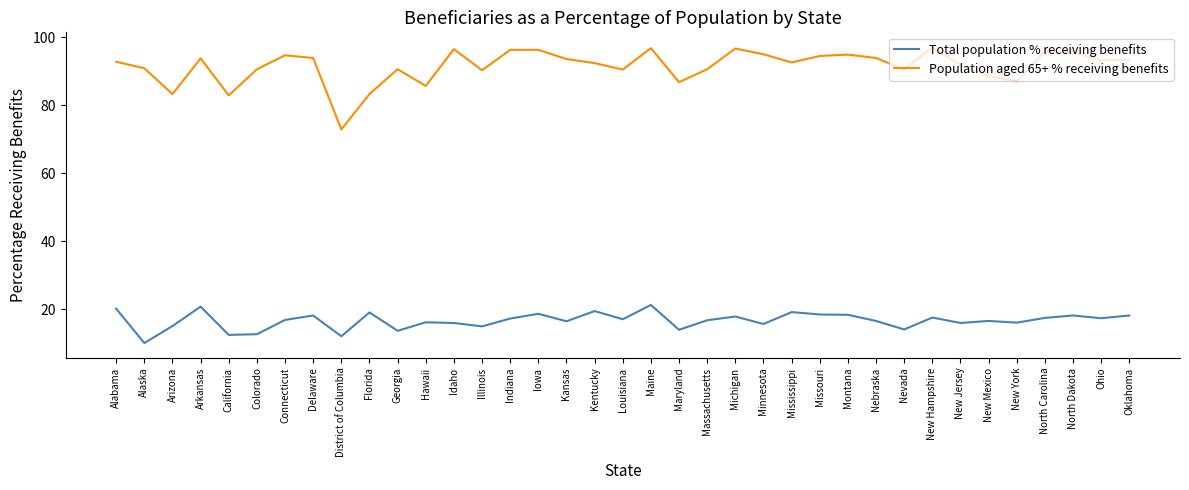

Is the value of Total population % receiving benefits at Idaho greater than the value of Population aged 65+ % receiving benefits at Arizona?

No